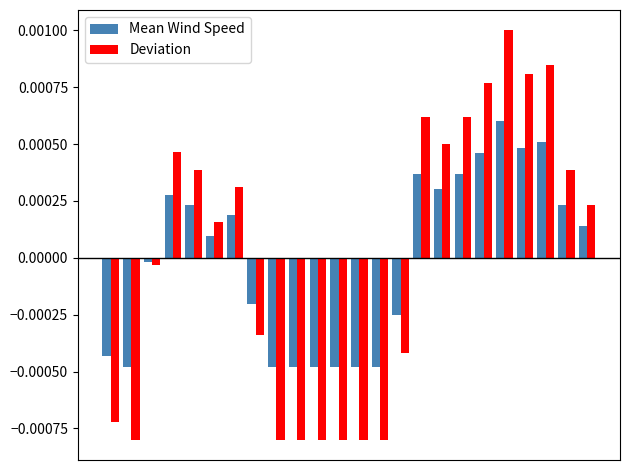

Which series has the widest spread of values?

Deviation